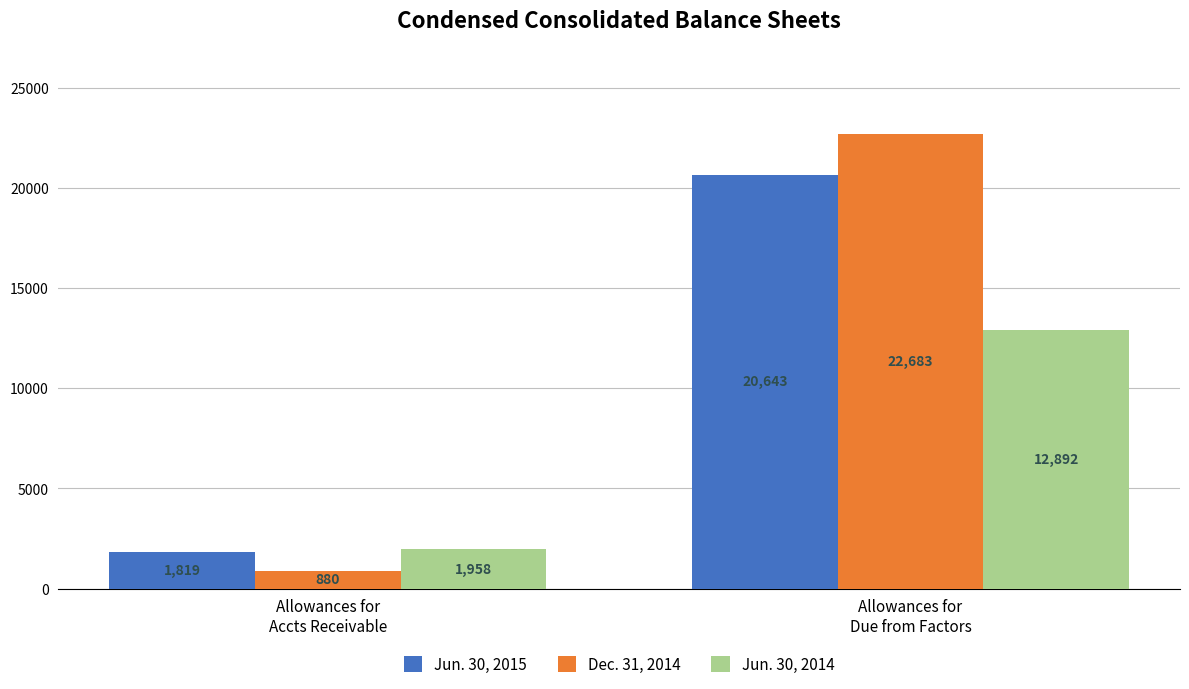

What is the label of the 2nd bar from the left?

Allowances for
Due from Factors